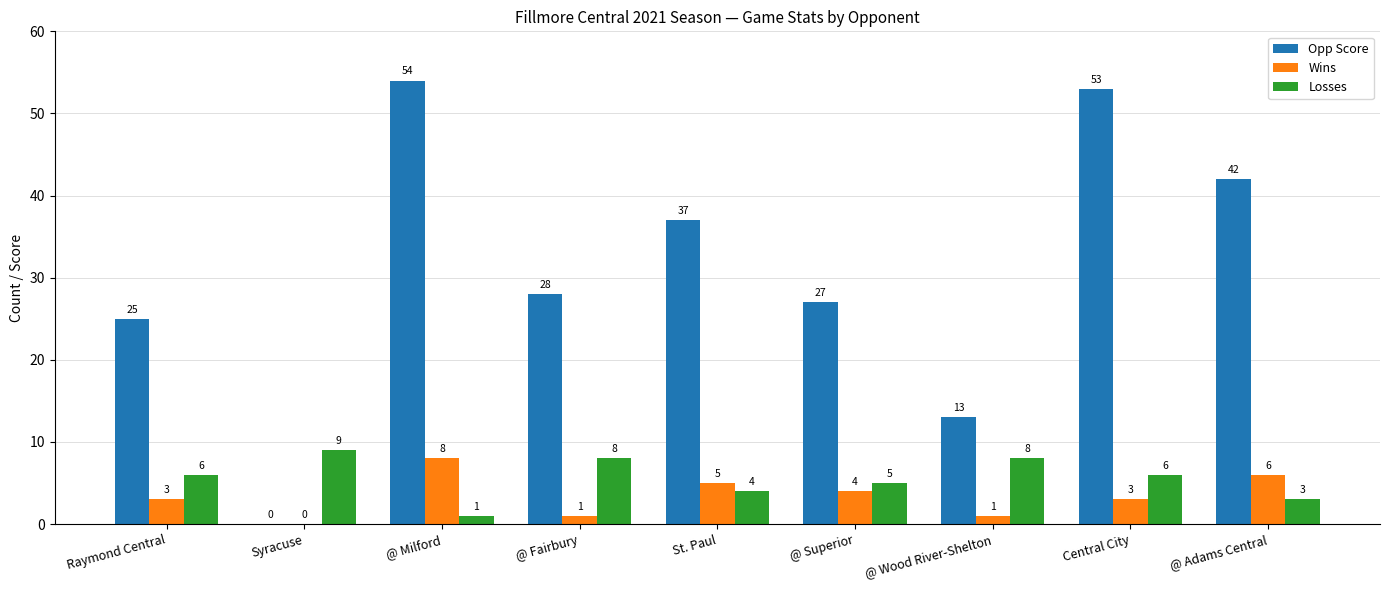

What is the sum of all Opp Score values?

279